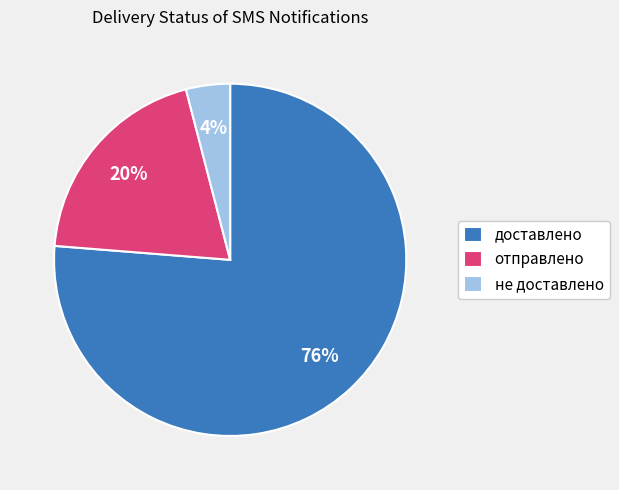

Do не доставлено and отправлено together represent more than half of the pie?

No